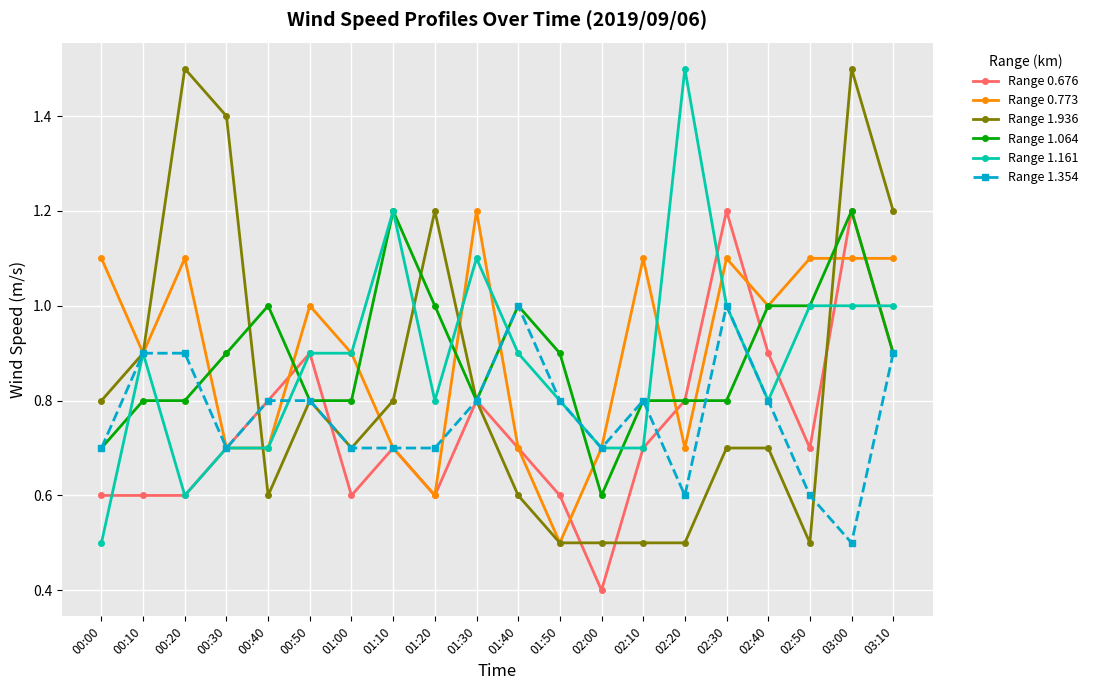

Reading left to right, transcribe all the data shown in this chart.

Range 0.676: 0.6	0.6	0.6	0.7	0.8	0.9	0.6	0.7	0.6	0.8	0.7	0.6	0.4	0.7	0.8	1.2	0.9	0.7	1.2	0.9
Range 0.773: 1.1	0.9	1.1	0.7	0.7	1.0	0.9	0.7	0.6	1.2	0.7	0.5	0.7	1.1	0.7	1.1	1.0	1.1	1.1	1.1
Range 1.936: 0.8	0.9	1.5	1.4	0.6	0.8	0.7	0.8	1.2	0.8	0.6	0.5	0.5	0.5	0.5	0.7	0.7	0.5	1.5	1.2
Range 1.064: 0.7	0.8	0.8	0.9	1.0	0.8	0.8	1.2	1.0	0.8	1.0	0.9	0.6	0.8	0.8	0.8	1.0	1.0	1.2	0.9
Range 1.161: 0.5	0.9	0.6	0.7	0.7	0.9	0.9	1.2	0.8	1.1	0.9	0.8	0.7	0.7	1.5	1.0	0.8	1.0	1.0	1.0
Range 1.354: 0.7	0.9	0.9	0.7	0.8	0.8	0.7	0.7	0.7	0.8	1.0	0.8	0.7	0.8	0.6	1.0	0.8	0.6	0.5	0.9